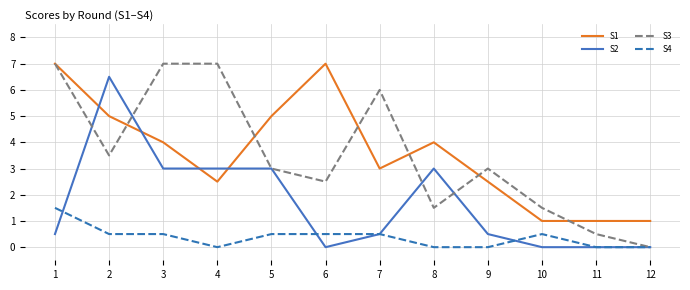

Is the value of S1 at 12 greater than the value of S4 at 7?

Yes